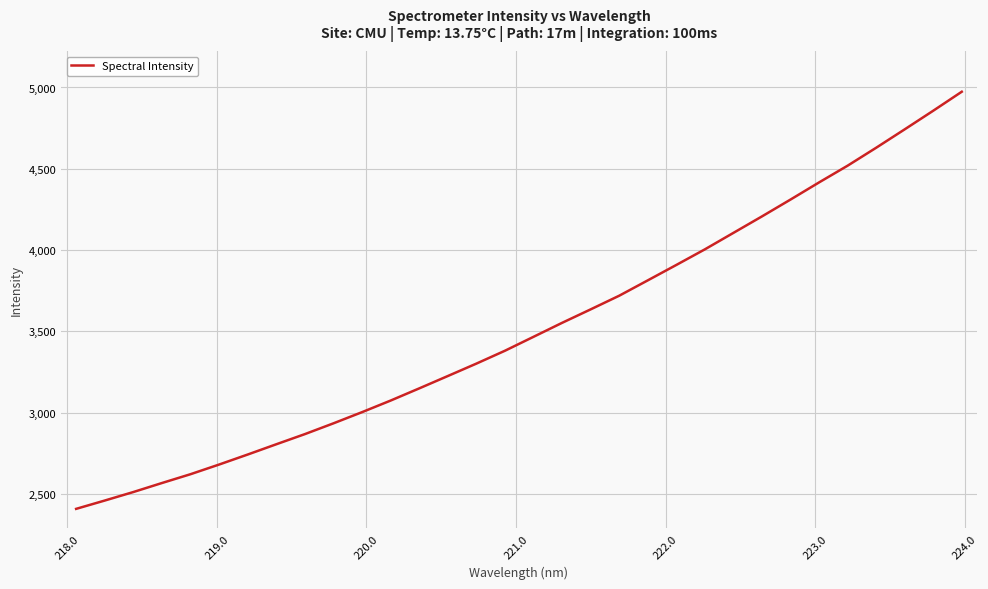

What is the difference between the maximum and minimum values?

2565.0